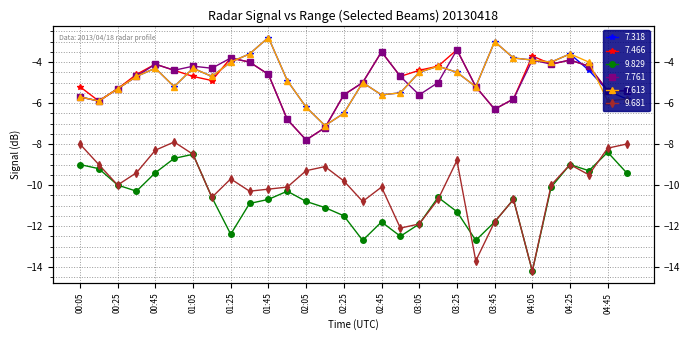

Does the chart display data point markers on the line(s)?

Yes